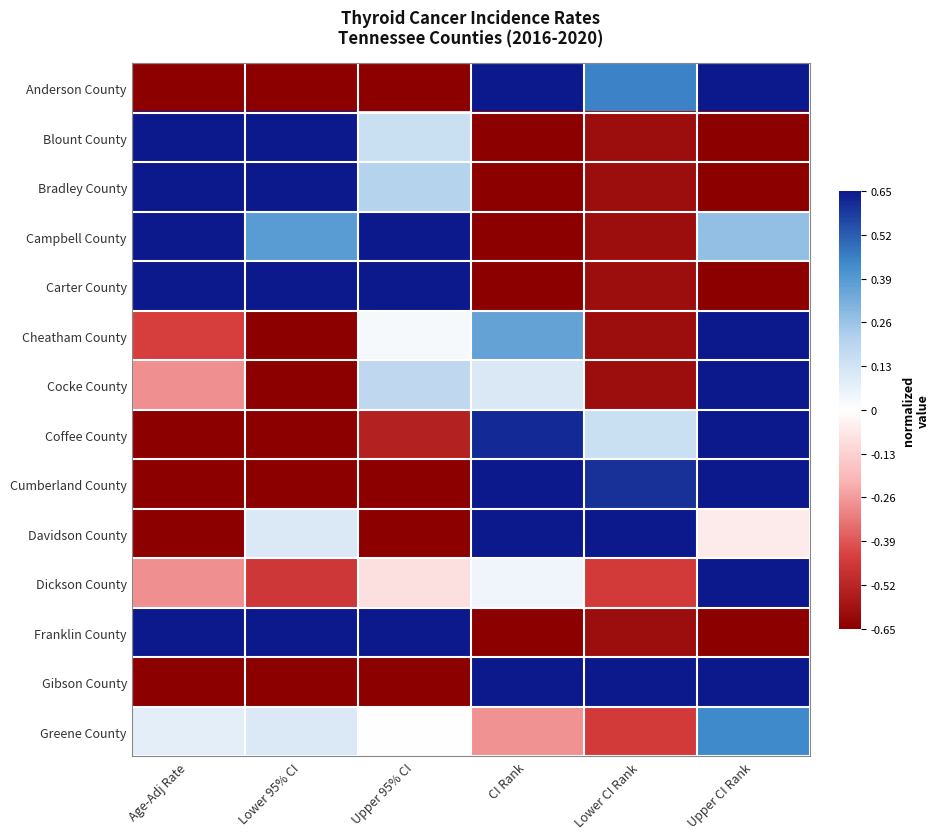

Reading left to right, list all the values displayed in this chart.

Anderson County: Age-Adj Rate=-0.7	Lower 95% CI=-0.6	Upper 95% CI=-0.7	CI Rank=0.7	Lower CI Rank=0.5	Upper CI Rank=0.7
Blount County: Age-Adj Rate=0.7	Lower 95% CI=0.7	Upper 95% CI=0.1	CI Rank=-0.7	Lower CI Rank=-0.6	Upper CI Rank=-0.7
Bradley County: Age-Adj Rate=0.7	Lower 95% CI=0.7	Upper 95% CI=0.2	CI Rank=-0.7	Lower CI Rank=-0.6	Upper CI Rank=-0.7
Campbell County: Age-Adj Rate=0.7	Lower 95% CI=0.4	Upper 95% CI=0.7	CI Rank=-0.7	Lower CI Rank=-0.6	Upper CI Rank=0.3
Carter County: Age-Adj Rate=0.7	Lower 95% CI=0.7	Upper 95% CI=0.7	CI Rank=-0.7	Lower CI Rank=-0.6	Upper CI Rank=-0.7
Cheatham County: Age-Adj Rate=-0.4	Lower 95% CI=-0.7	Upper 95% CI=0.0	CI Rank=0.4	Lower CI Rank=-0.6	Upper CI Rank=0.7
Cocke County: Age-Adj Rate=-0.3	Lower 95% CI=-0.6	Upper 95% CI=0.2	CI Rank=0.1	Lower CI Rank=-0.6	Upper CI Rank=0.7
Coffee County: Age-Adj Rate=-0.7	Lower 95% CI=-0.7	Upper 95% CI=-0.5	CI Rank=0.6	Lower CI Rank=0.2	Upper CI Rank=0.7
Cumberland County: Age-Adj Rate=-0.7	Lower 95% CI=-0.7	Upper 95% CI=-0.7	CI Rank=0.7	Lower CI Rank=0.6	Upper CI Rank=0.7
Davidson County: Age-Adj Rate=-0.7	Lower 95% CI=0.1	Upper 95% CI=-0.7	CI Rank=0.7	Lower CI Rank=0.7	Upper CI Rank=-0.1
Dickson County: Age-Adj Rate=-0.3	Lower 95% CI=-0.5	Upper 95% CI=-0.1	CI Rank=0.0	Lower CI Rank=-0.5	Upper CI Rank=0.7
Franklin County: Age-Adj Rate=0.7	Lower 95% CI=0.7	Upper 95% CI=0.7	CI Rank=-0.7	Lower CI Rank=-0.6	Upper CI Rank=-0.7
Gibson County: Age-Adj Rate=-0.7	Lower 95% CI=-0.7	Upper 95% CI=-0.7	CI Rank=0.7	Lower CI Rank=0.7	Upper CI Rank=0.7
Greene County: Age-Adj Rate=0.1	Lower 95% CI=0.1	Upper 95% CI=0.0	CI Rank=-0.3	Lower CI Rank=-0.5	Upper CI Rank=0.4